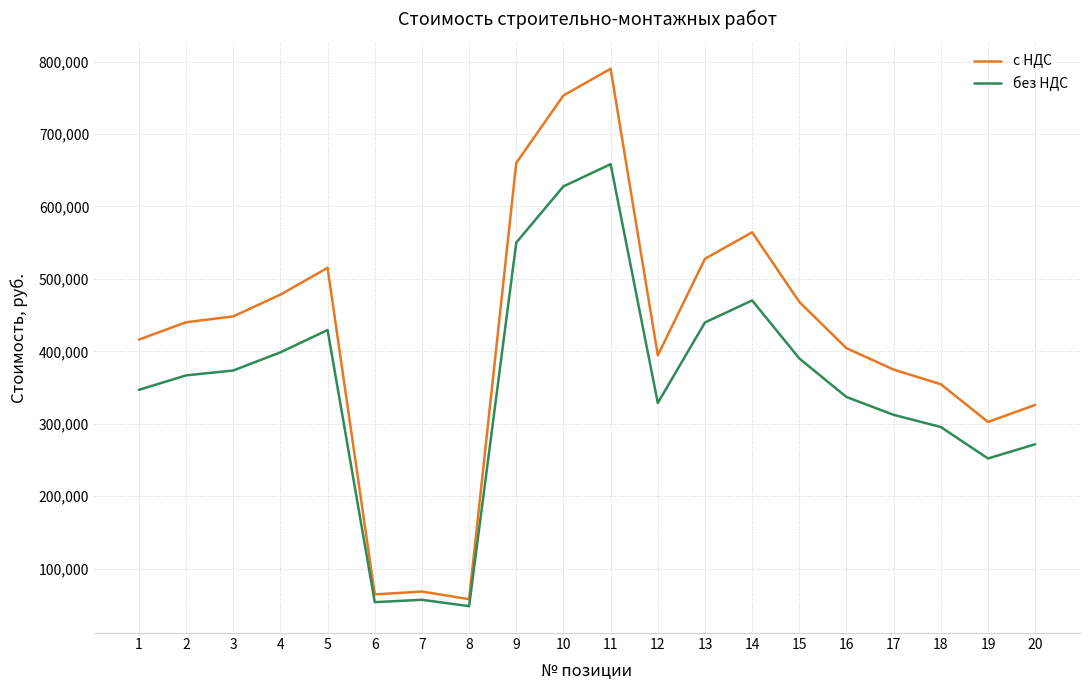

At how many categories does at least one series exceed 473534?

7